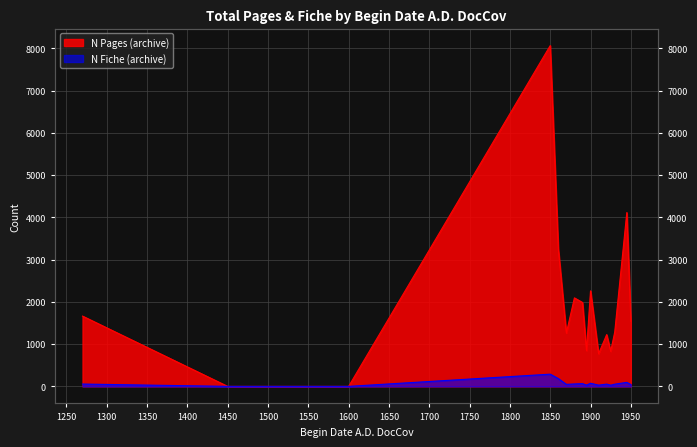

Reading left to right, what are all the values shown in this chart?

N Pages (archive): 1664	0	0	8067	3264	1262	2095	1986	847	2261	773	1225	830	1285	4115	1541
N Fiche (archive): 55	0	0	289	185	48	57	65	29	74	29	54	28	52	95	42